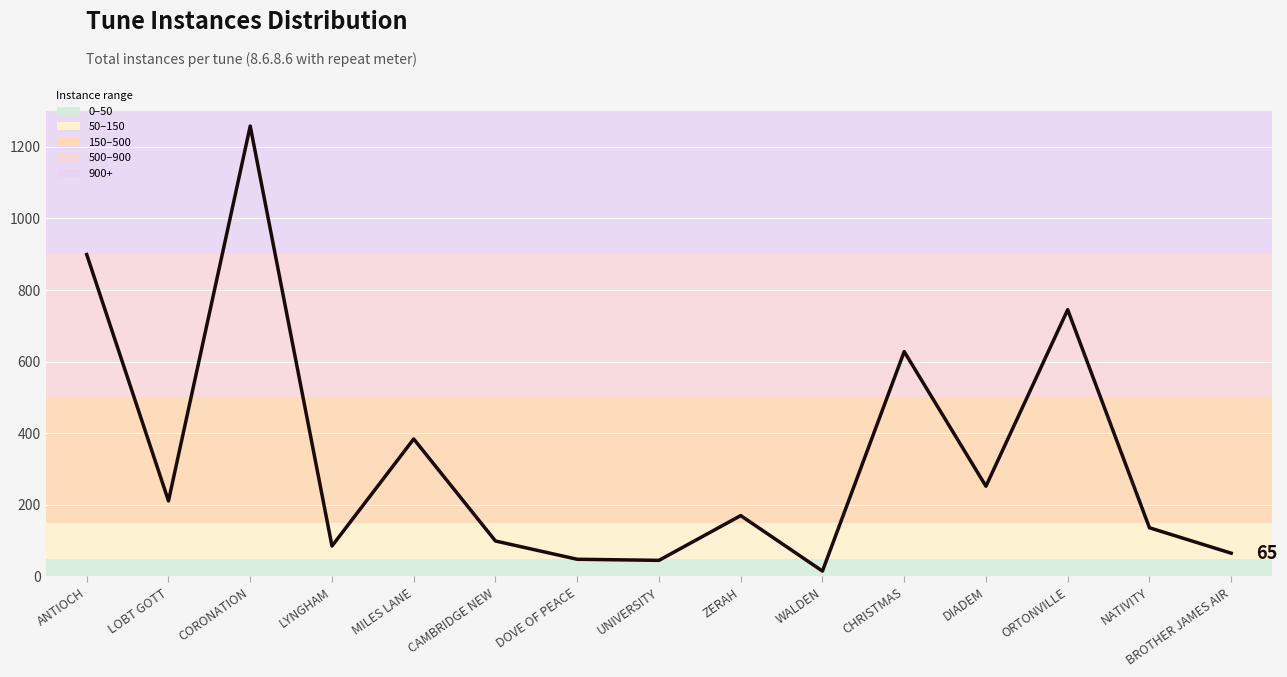

Which label corresponds to the smallest value in the chart?

WALDEN